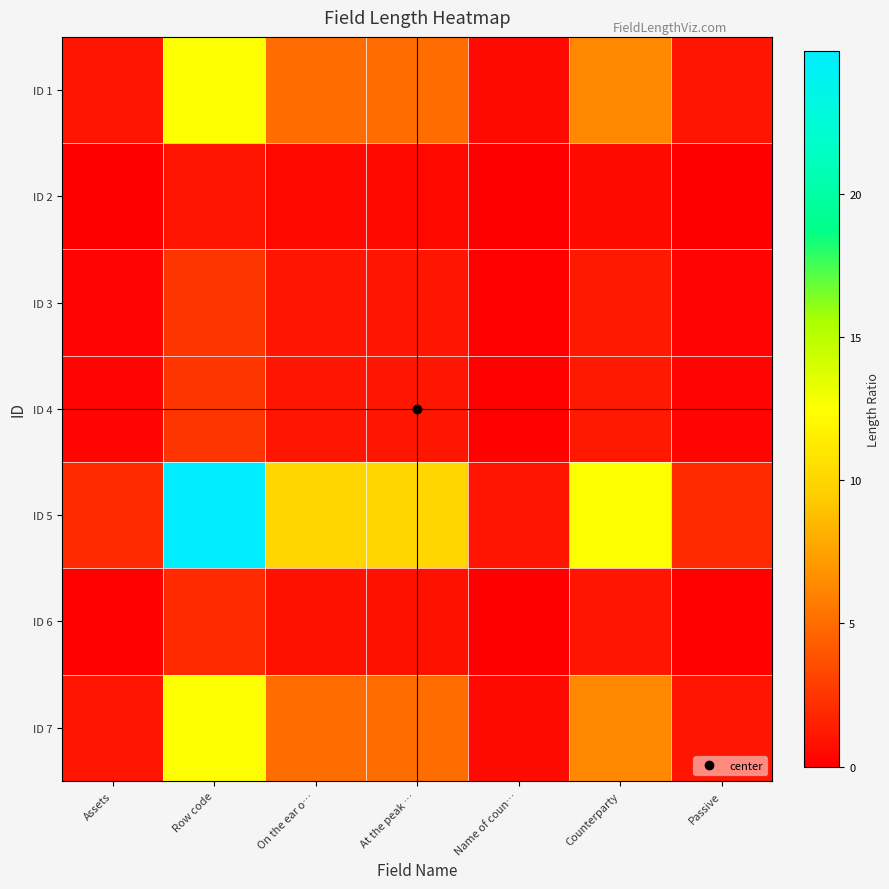

What is the total value across all series at Name of coun…?

2.3